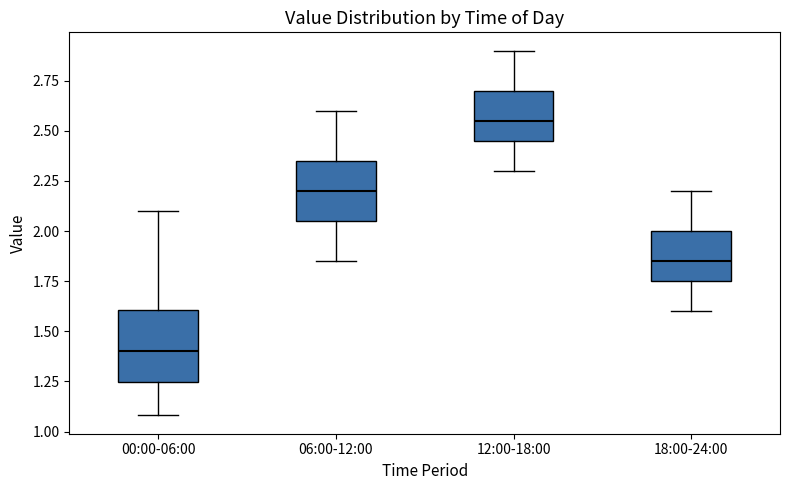

Reading left to right, read every box against the y-axis: the position of its median line, the range the box covers, and the ends of its whiskers. The values are not printed on the chart, so give them approximately, as read against the axis.

00:00-06:00: median 1.40, box 1.25 to 1.60, whiskers 1.10 to 2.10
06:00-12:00: median 2.20, box 2.05 to 2.35, whiskers 1.85 to 2.60
12:00-18:00: median 2.55, box 2.45 to 2.70, whiskers 2.30 to 2.90
18:00-24:00: median 1.85, box 1.75 to 2.00, whiskers 1.60 to 2.20